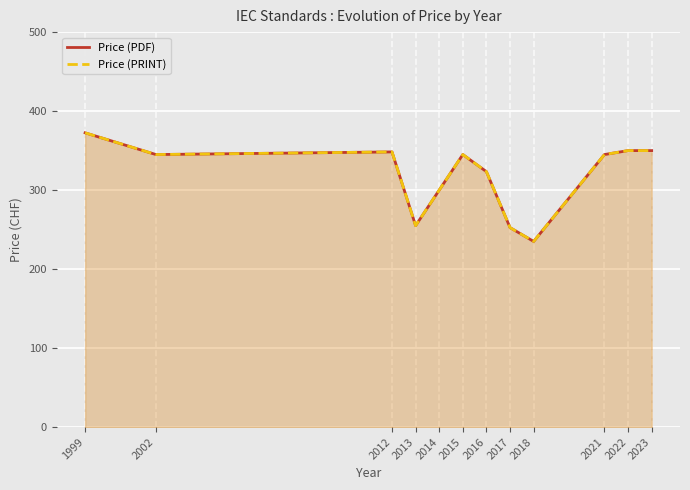

True or false: Price (PDF) has more than 0 points higher than both neighbors.

True